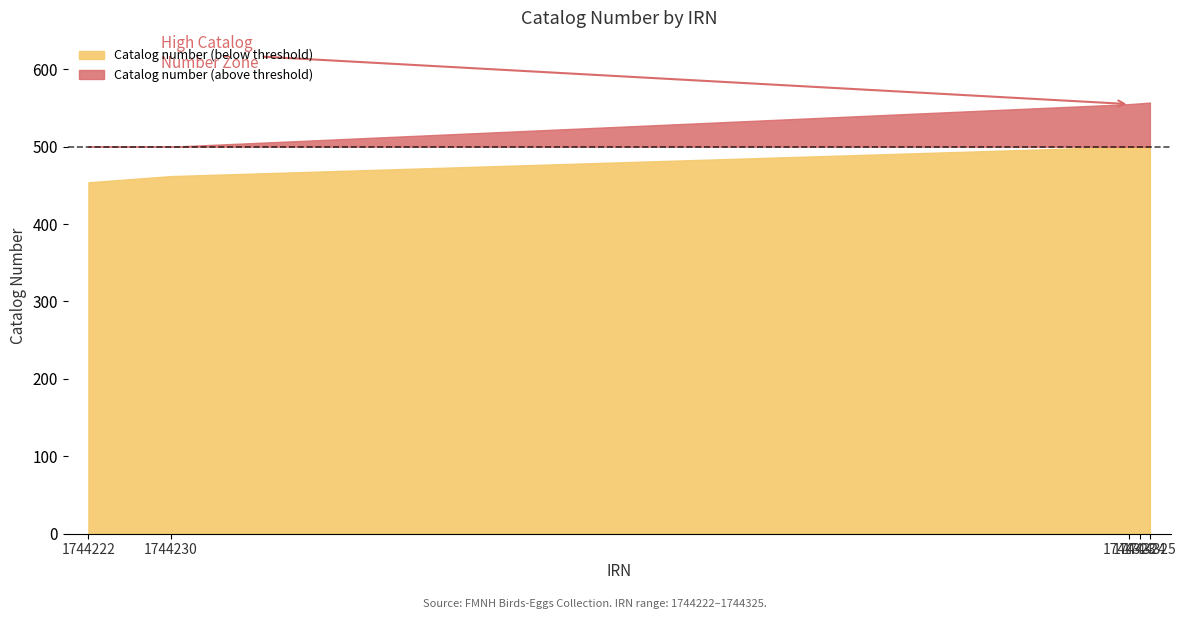

What is the difference between the values at 1744324 and 1744323?

1